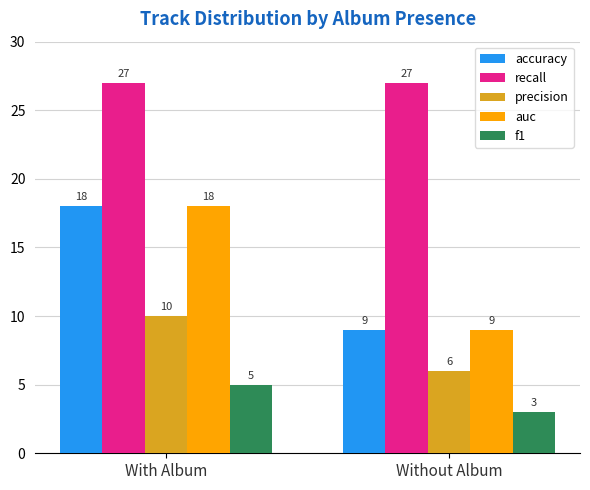

What is the total value across all series at Without Album?

54